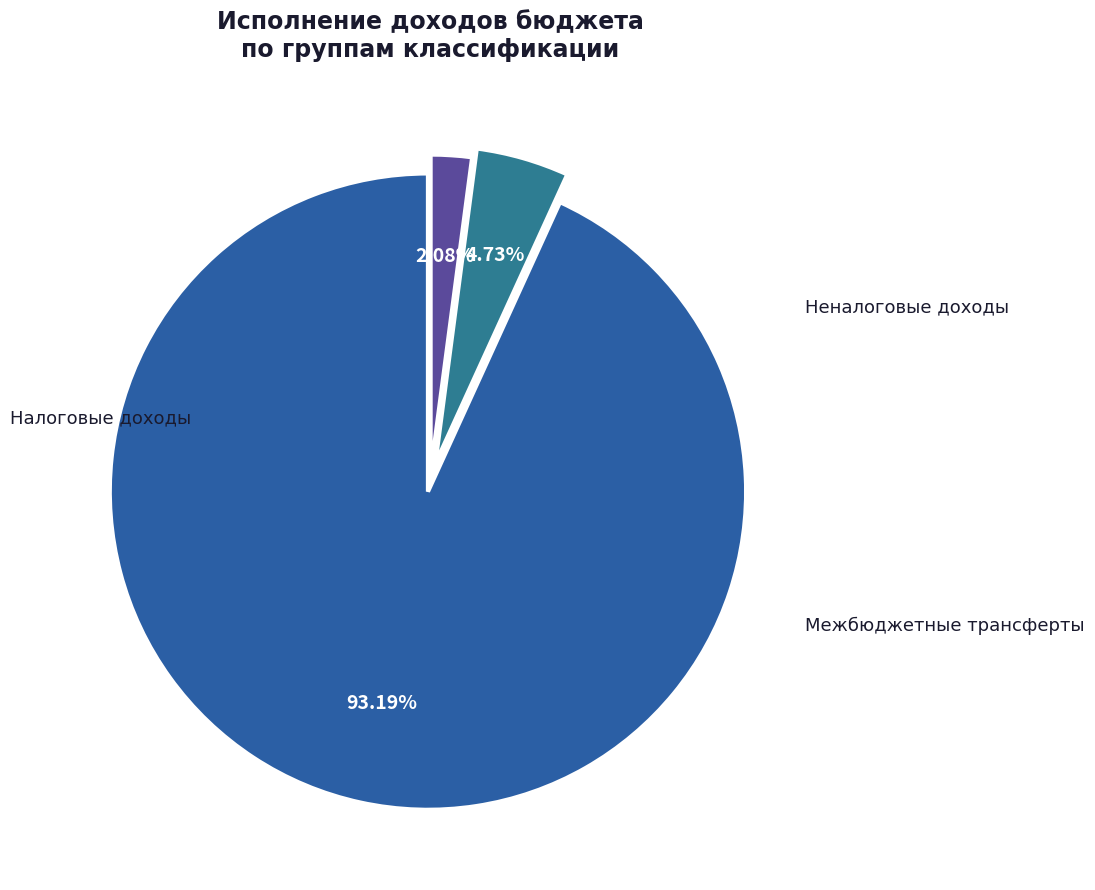

Is there a majority slice in this chart?

Yes